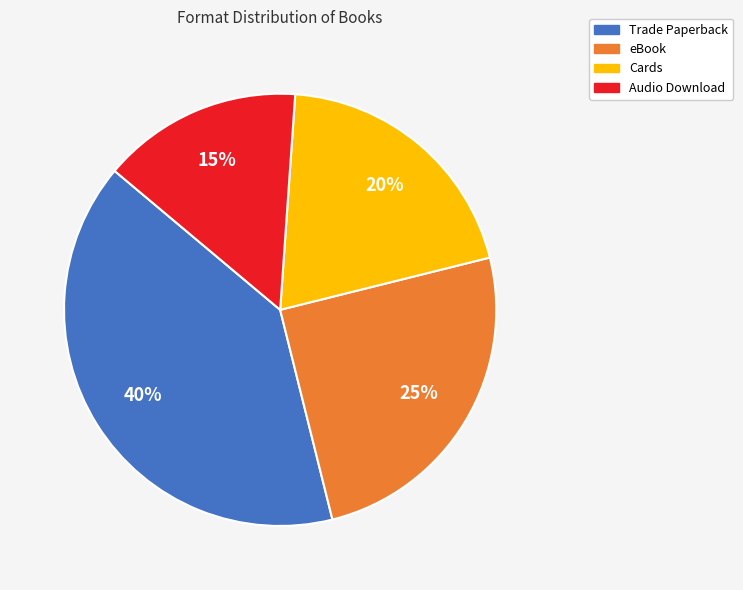

Is it true that Trade Paperback is 40% of the pie?

True